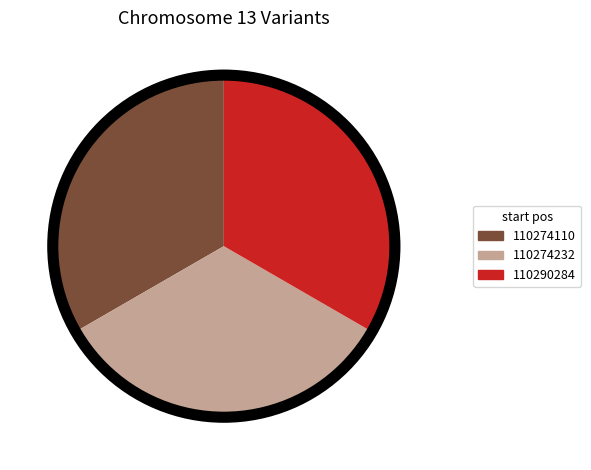

Does 110274232 account for over 50% of the chart?

No